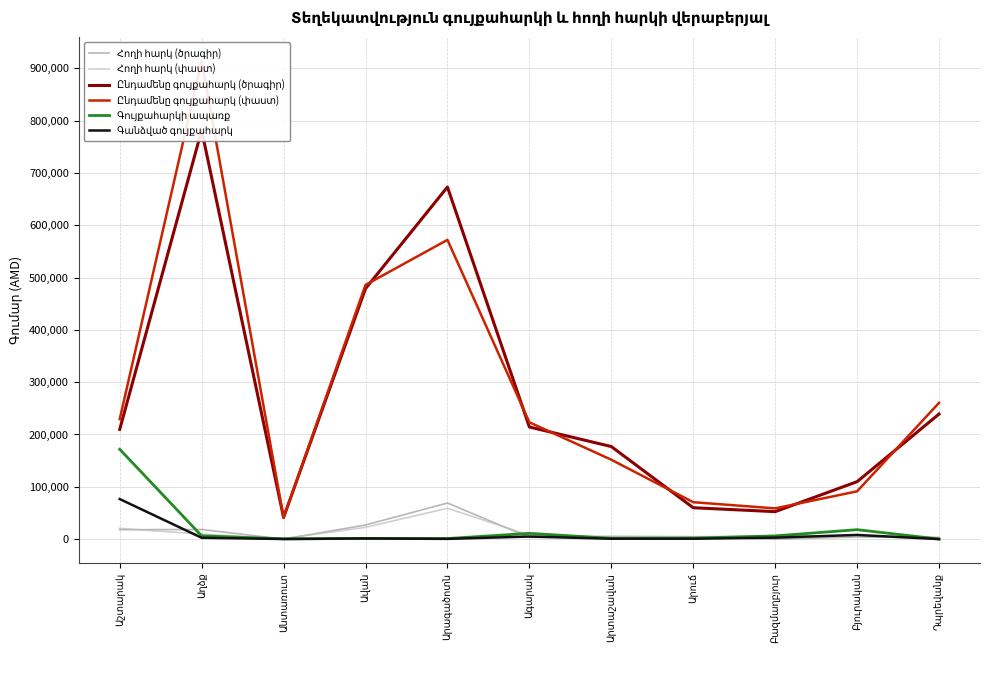

What is the value of the Ընդամենը գույքահարկ (ծրագիր) point at the 4th from the left?

478833.0